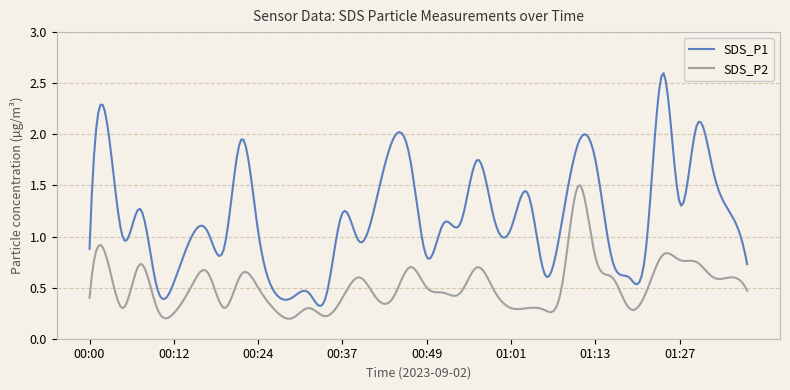

List the series in order of their overall mean, lowest first.

SDS_P2, SDS_P1